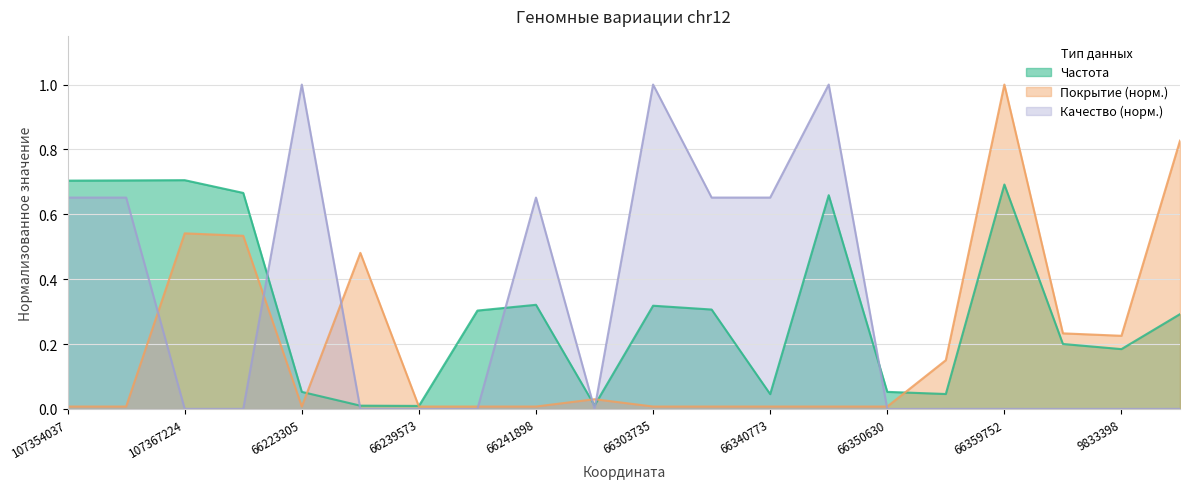

What are all the series names shown in the legend?

Частота, Покрытие (норм.), Качество (норм.)